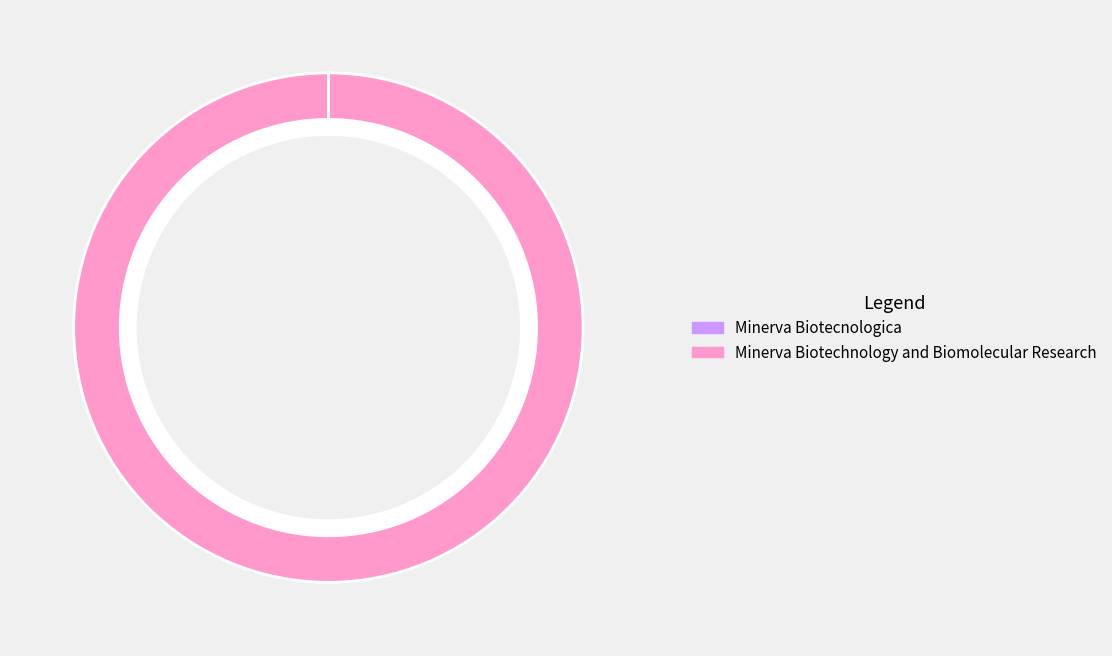

The Minerva Biotechnology and Biomolecular Research slice represents 100% of the pie. True or false?

True